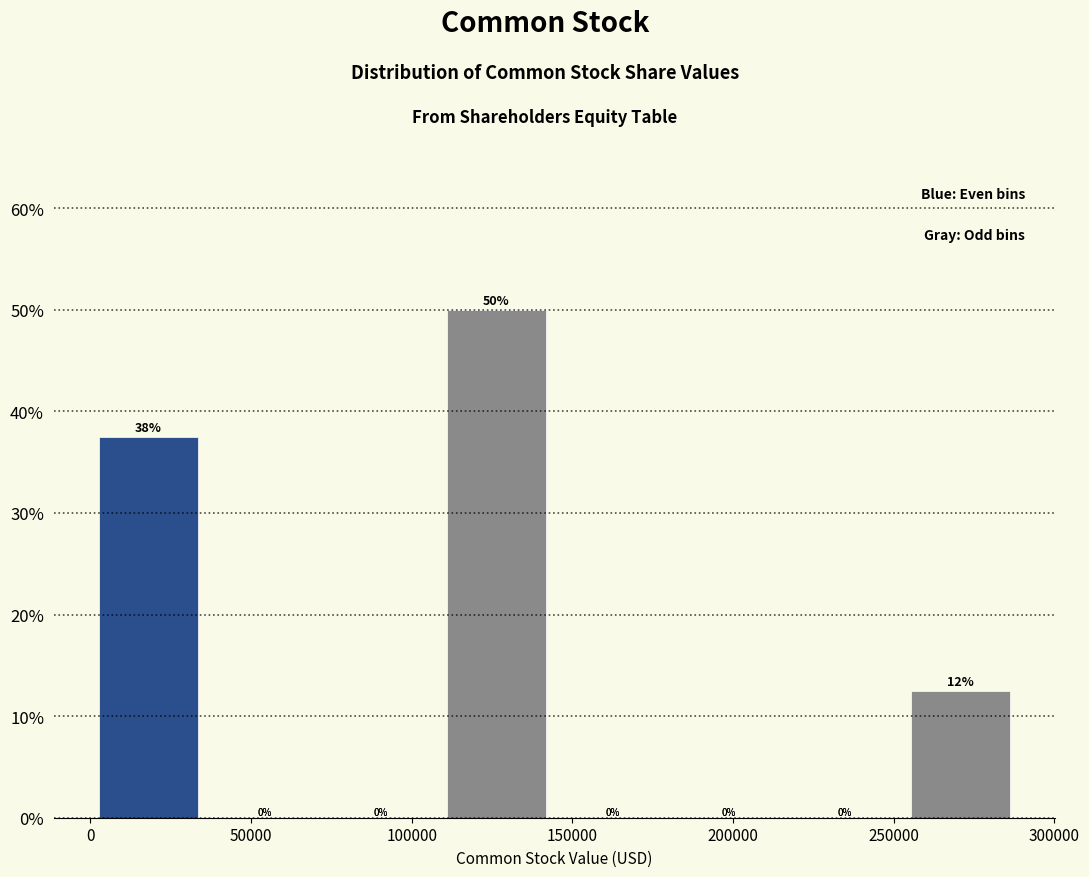

Which range on the x-axis has the tallest bar?

110000 to 145000